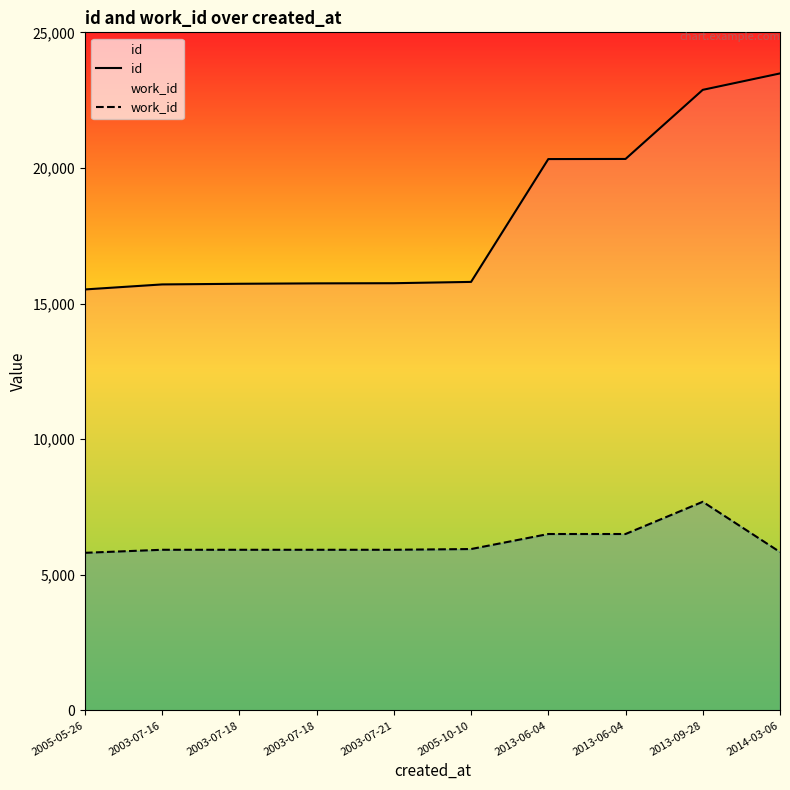

How many data points in work_id are above 5925?

4